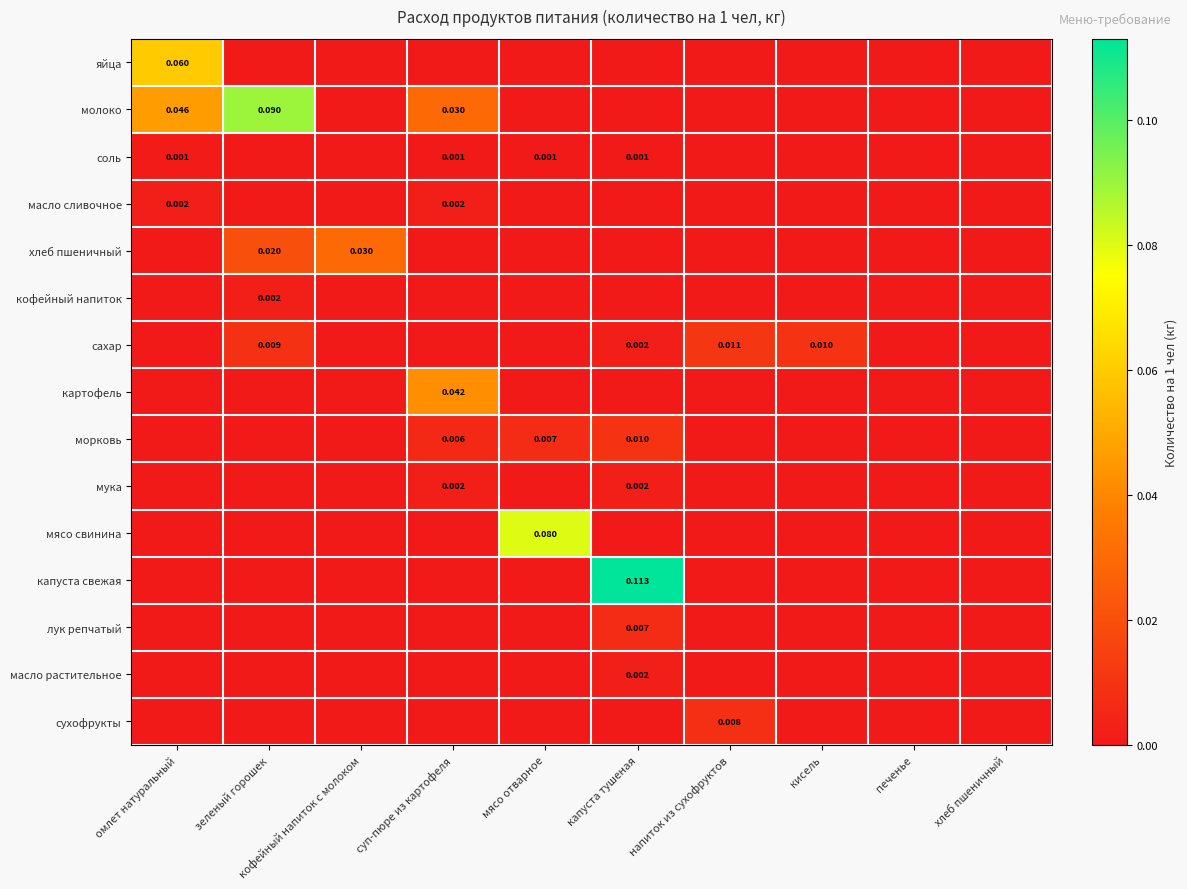

At мясо отварное, list the series in order from largest to smallest.

мясо свинина, морковь, соль, яйца, молоко, масло сливочное, хлеб пшеничный, кофейный напиток, сахар, картофель, мука, капуста свежая, лук репчатый, масло растительное, сухофрукты